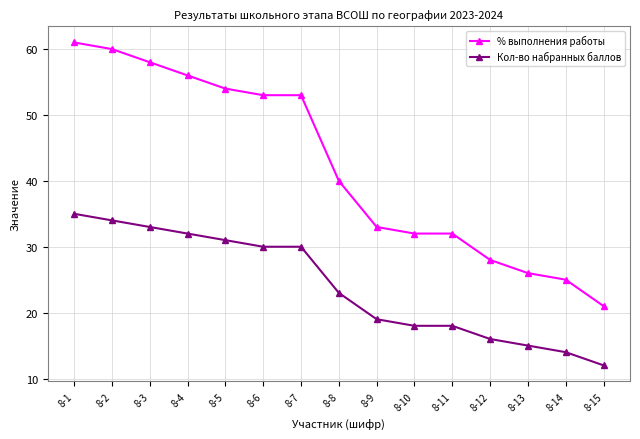

What are all the series names shown in the legend?

% выполнения работы, Кол-во набранных баллов